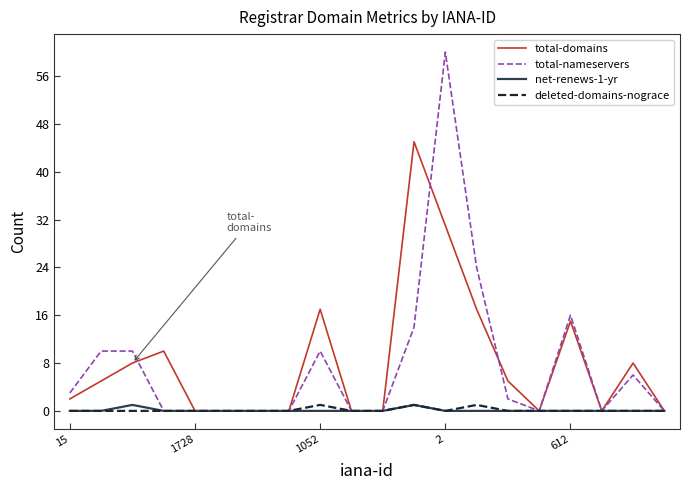

Which series has the widest spread of values?

total-nameservers